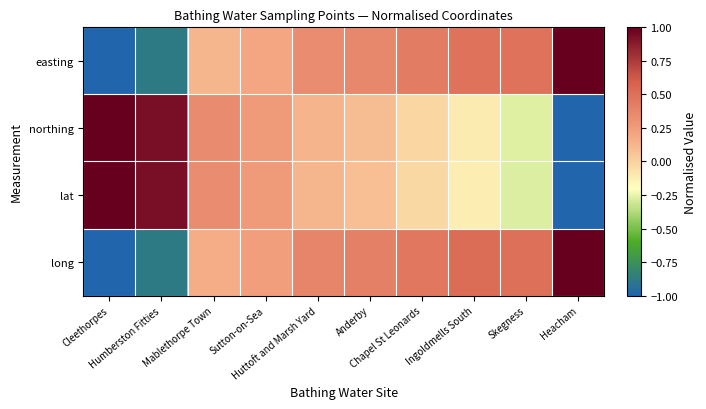

Between Chapel St Leonards and Skegness, which series saw the biggest shift?

northing